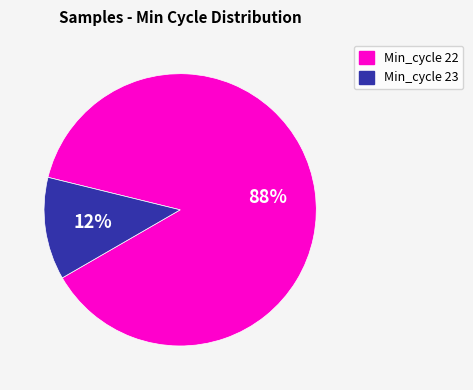

Which has a higher value, Min_cycle 22 or Min_cycle 23?

Min_cycle 22